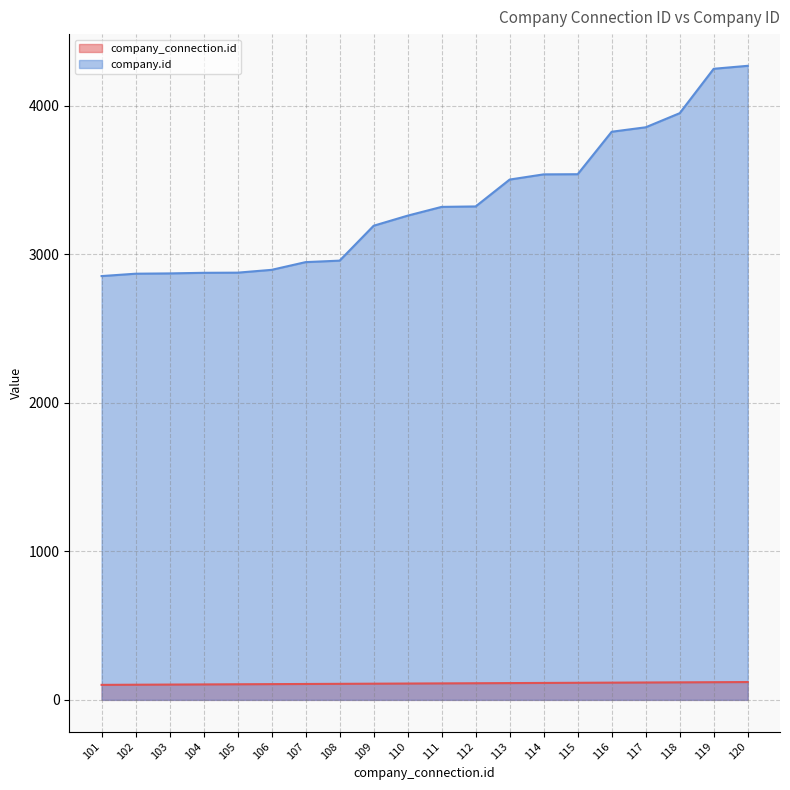

How many values in the company_connection.id series are below 111?

10